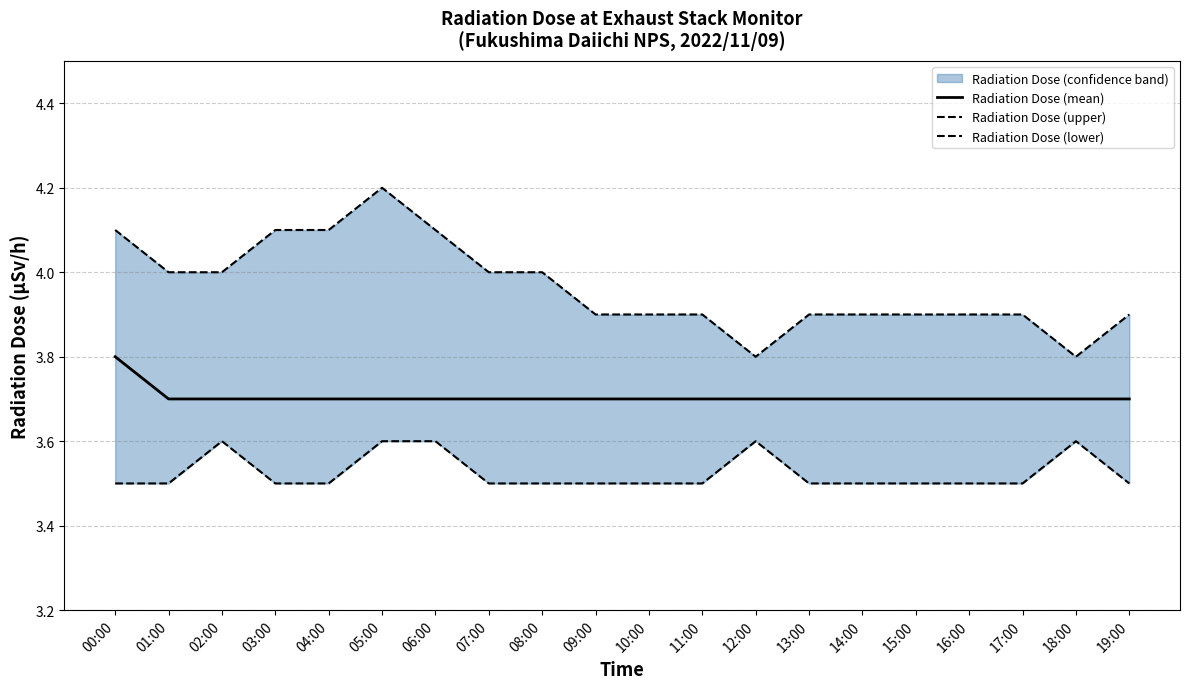

Between 19:00 and 07:00, which is larger?

19:00